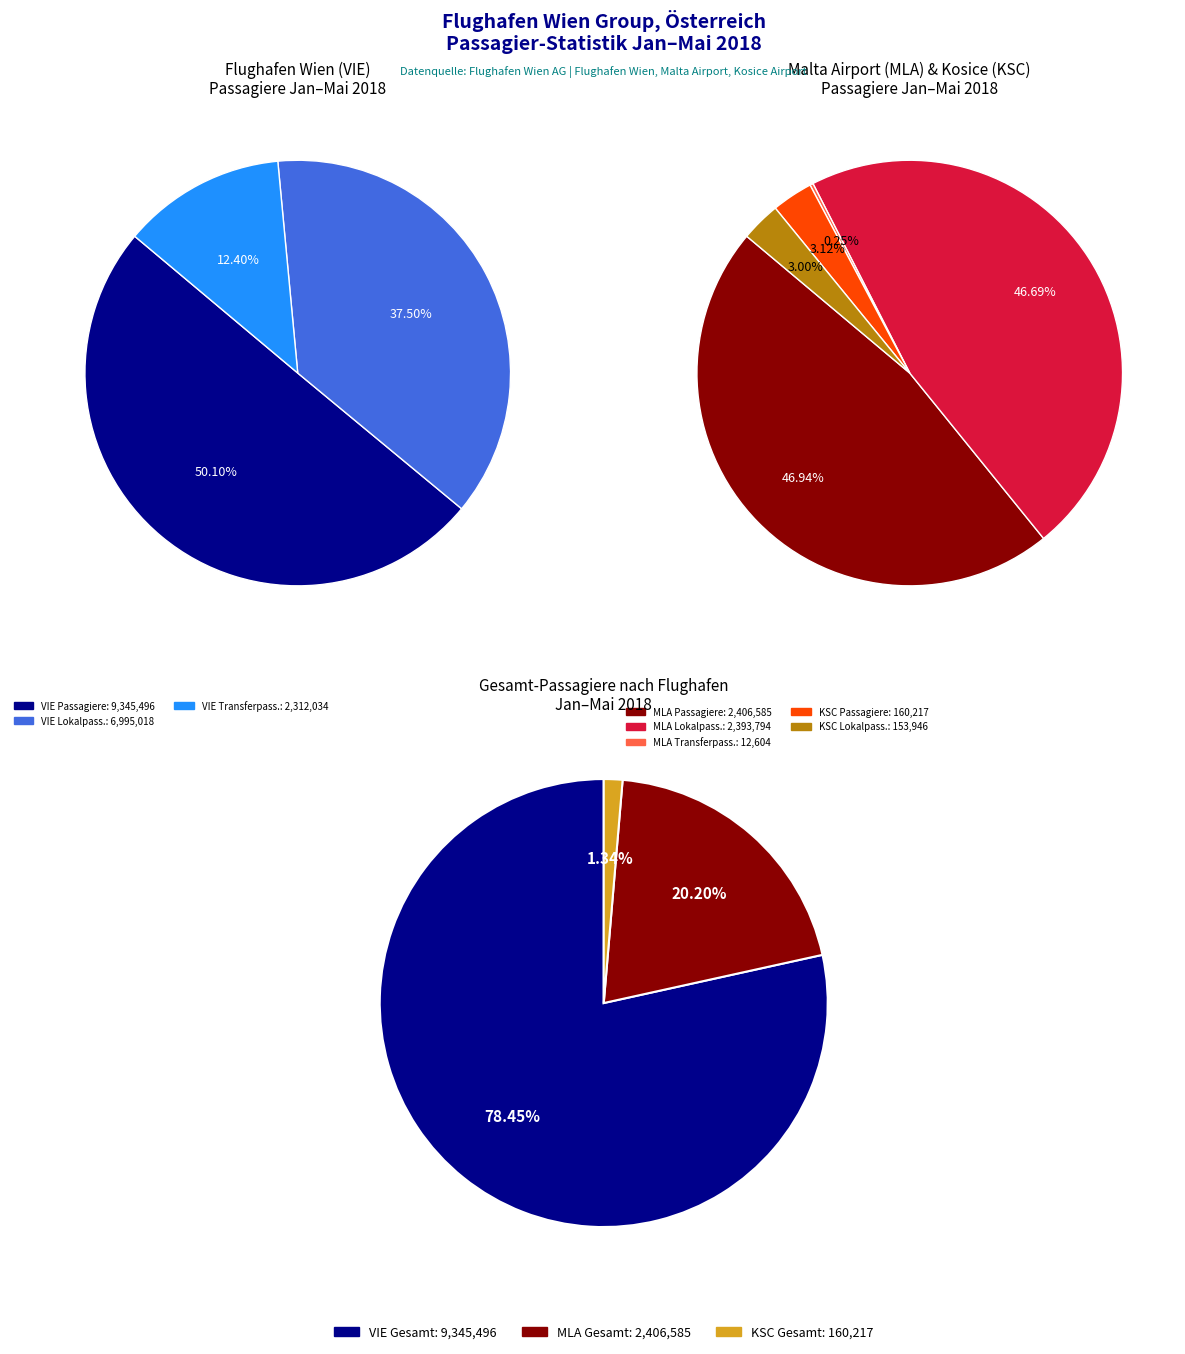

Rank the categories by value from highest to lowest.

Flughafen Wien (VIE) Passagiere, Flughafen Wien (VIE) Lokalpassagiere, Malta Airport Passagiere, Malta Airport Lokalpassagiere, Flughafen Wien (VIE) Transferpassagiere, Flughafen Kosice Passagiere, Flughafen Kosice Lokalpassagiere, Malta Airport Transferpassagiere